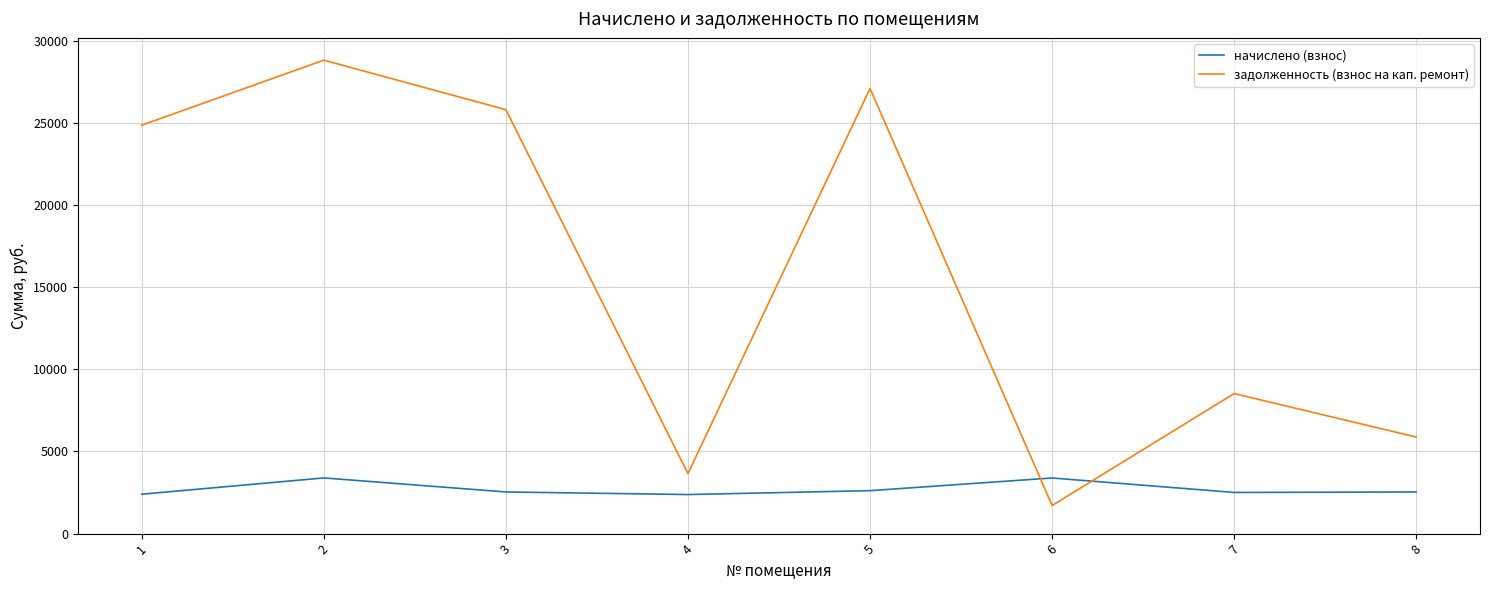

True or false: начислено (взнос) and задолженность (взнос на кап. ремонт) cross at least once.

True